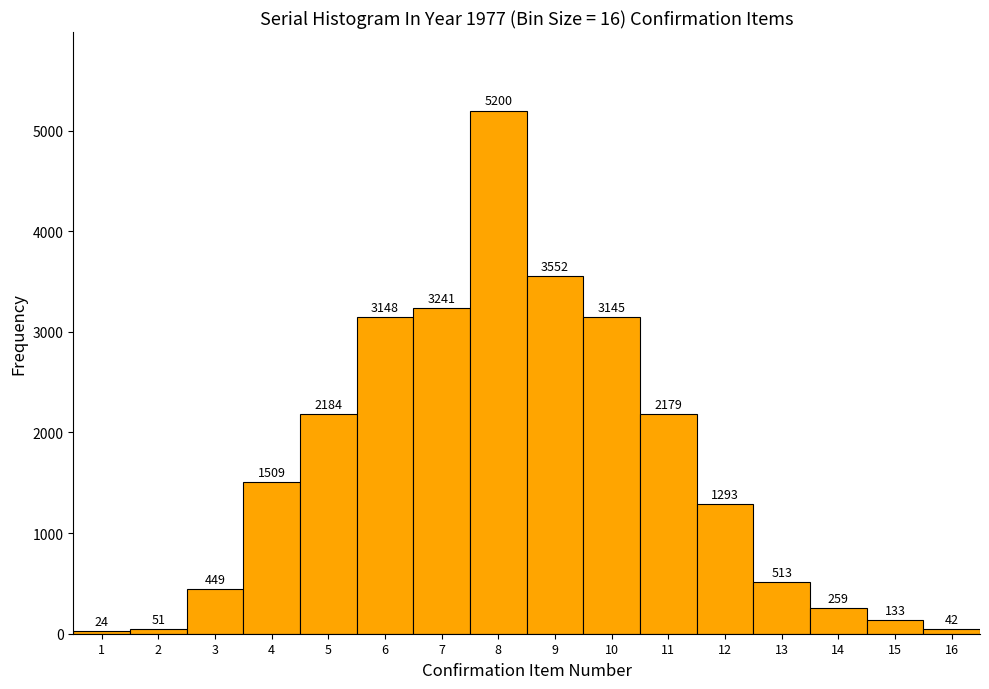

Reading left to right, list all the values displayed in this chart.

1=24	2=51	3=449	4=1509	5=2184	6=3148	7=3241	8=5200	9=3552	10=3145	11=2179	12=1293	13=513	14=259	15=133	16=42